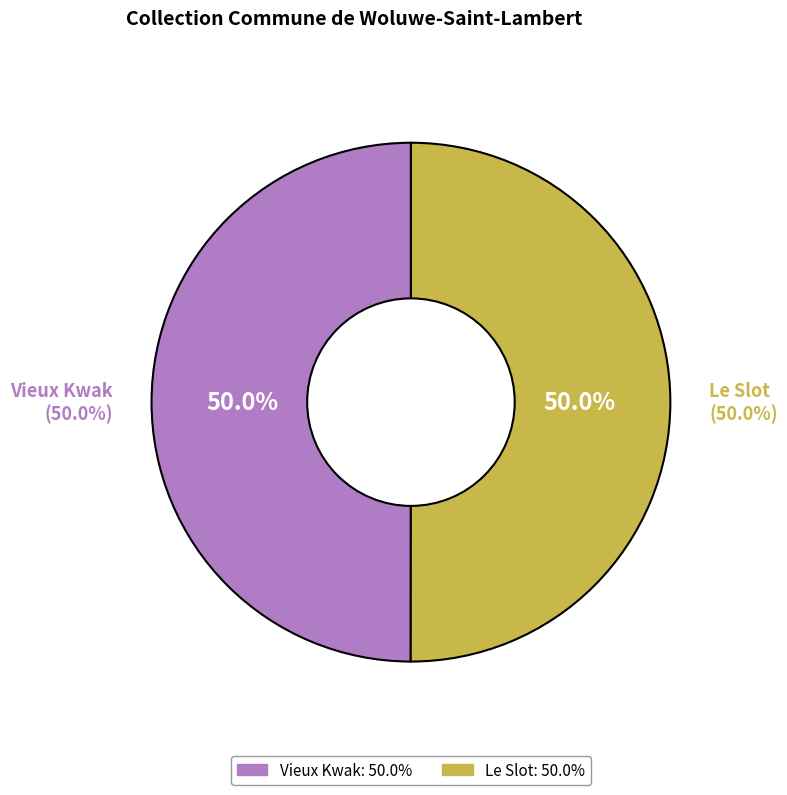

What is the largest slice in the pie chart?

Le Slot